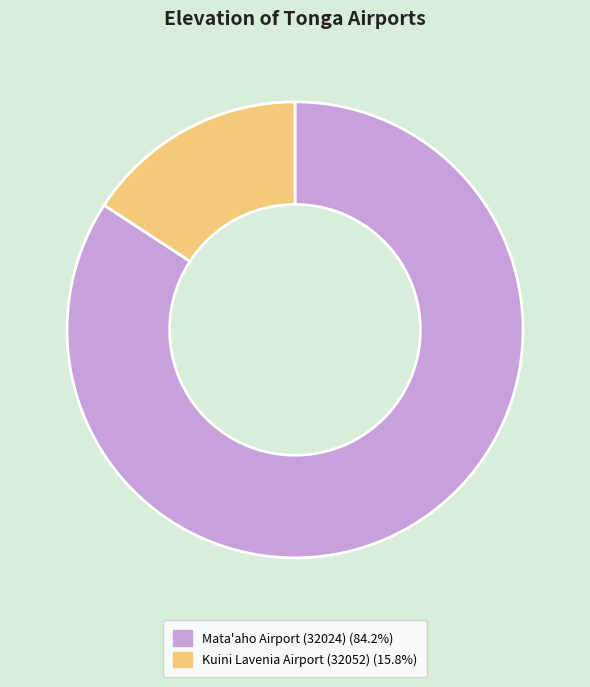

Which has a higher value, Kuini Lavenia Airport (32052) or Mata'aho Airport (32024)?

Mata'aho Airport (32024)